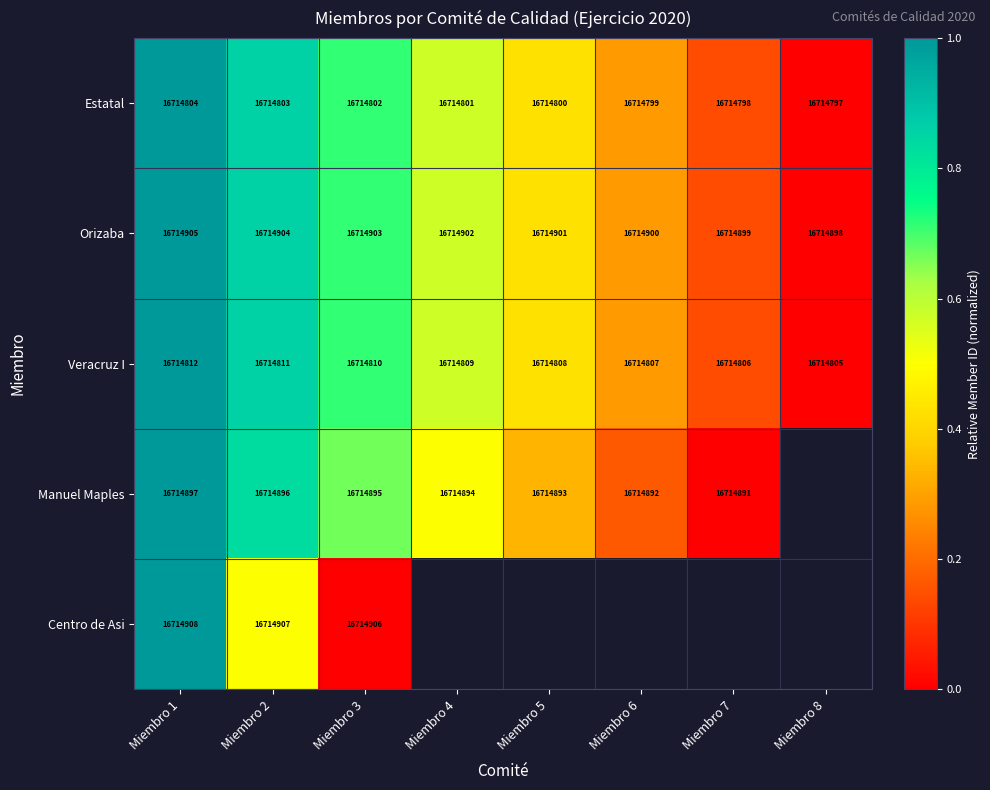

Rank the series at Miembro 1 from highest to lowest value.

Centro de Asi, Orizaba, Manuel Maples, Veracruz I, Estatal